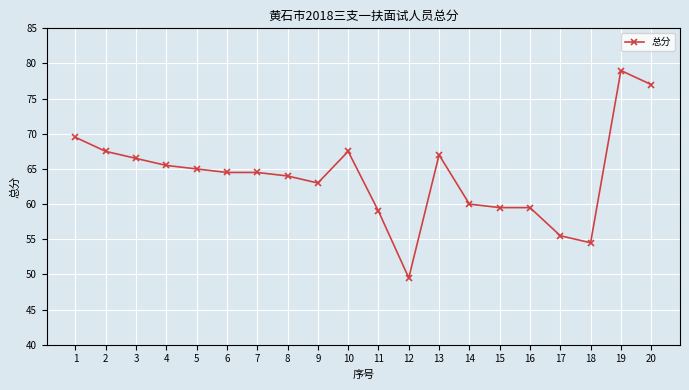

How many categories are shown in the chart?

20